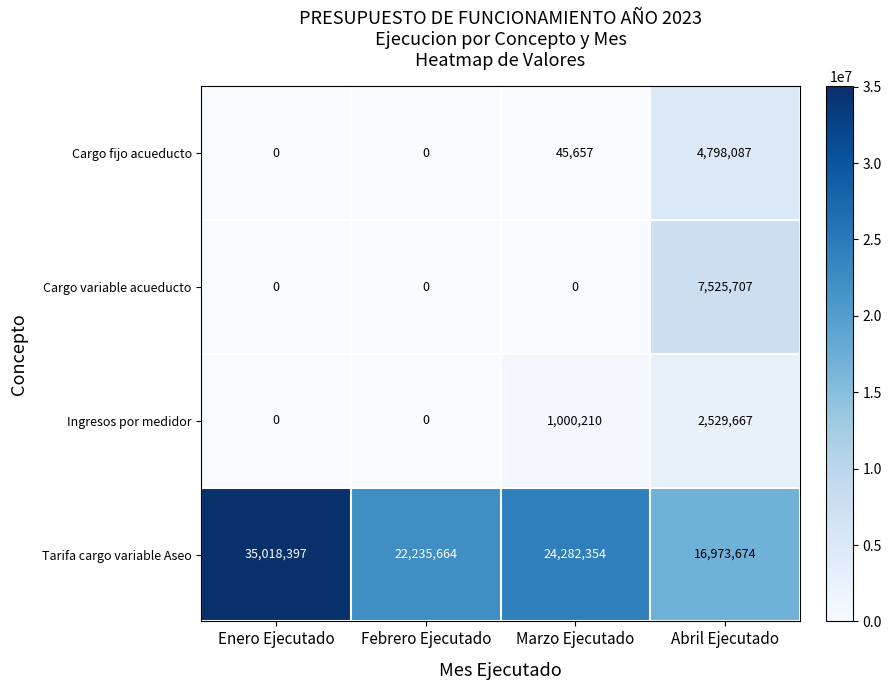

Which series has the widest spread of values?

Tarifa cargo variable Aseo